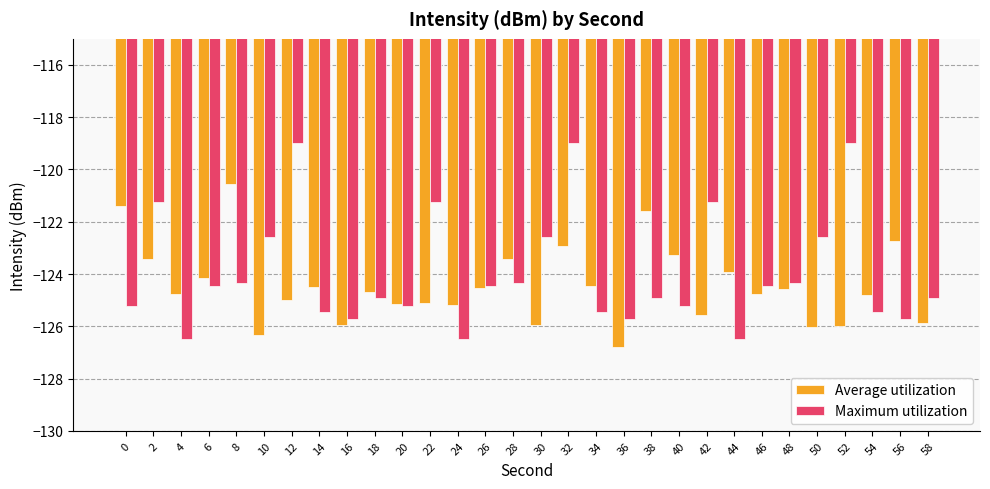

What is the spread (max minus min) of values at 14?

0.9